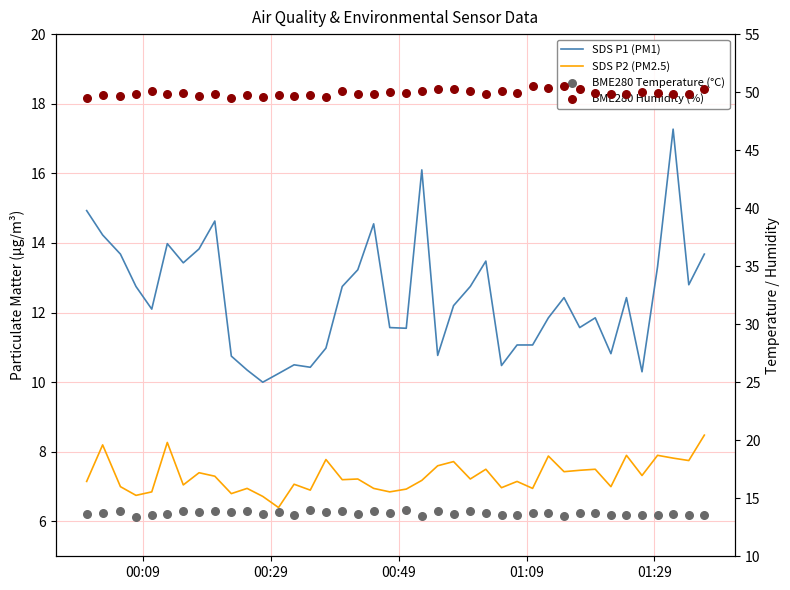

What are all the series names shown in the legend?

SDS P1 (PM1), SDS P2 (PM2.5), BME280 Temperature (°C), BME280 Humidity (%)